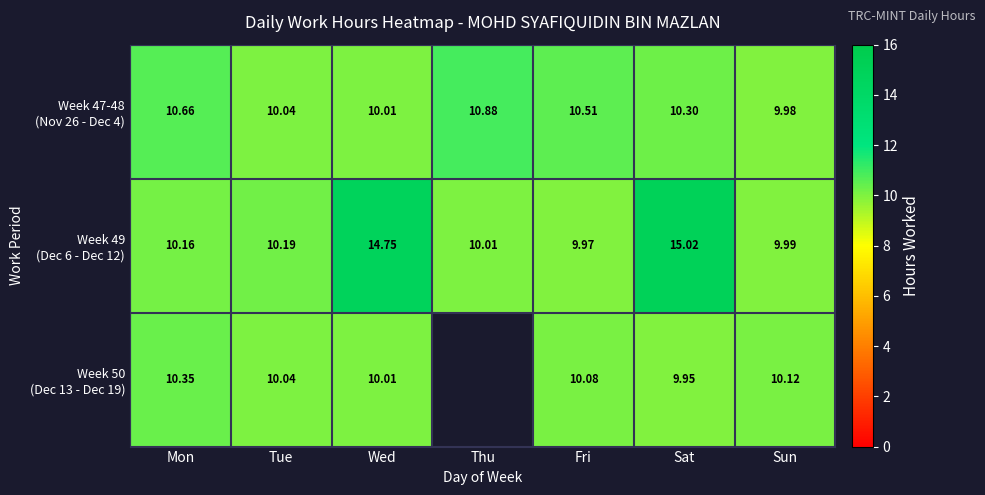

What is the average value of the Week 47-48 (Nov 26 - Dec 4) series?

10.3